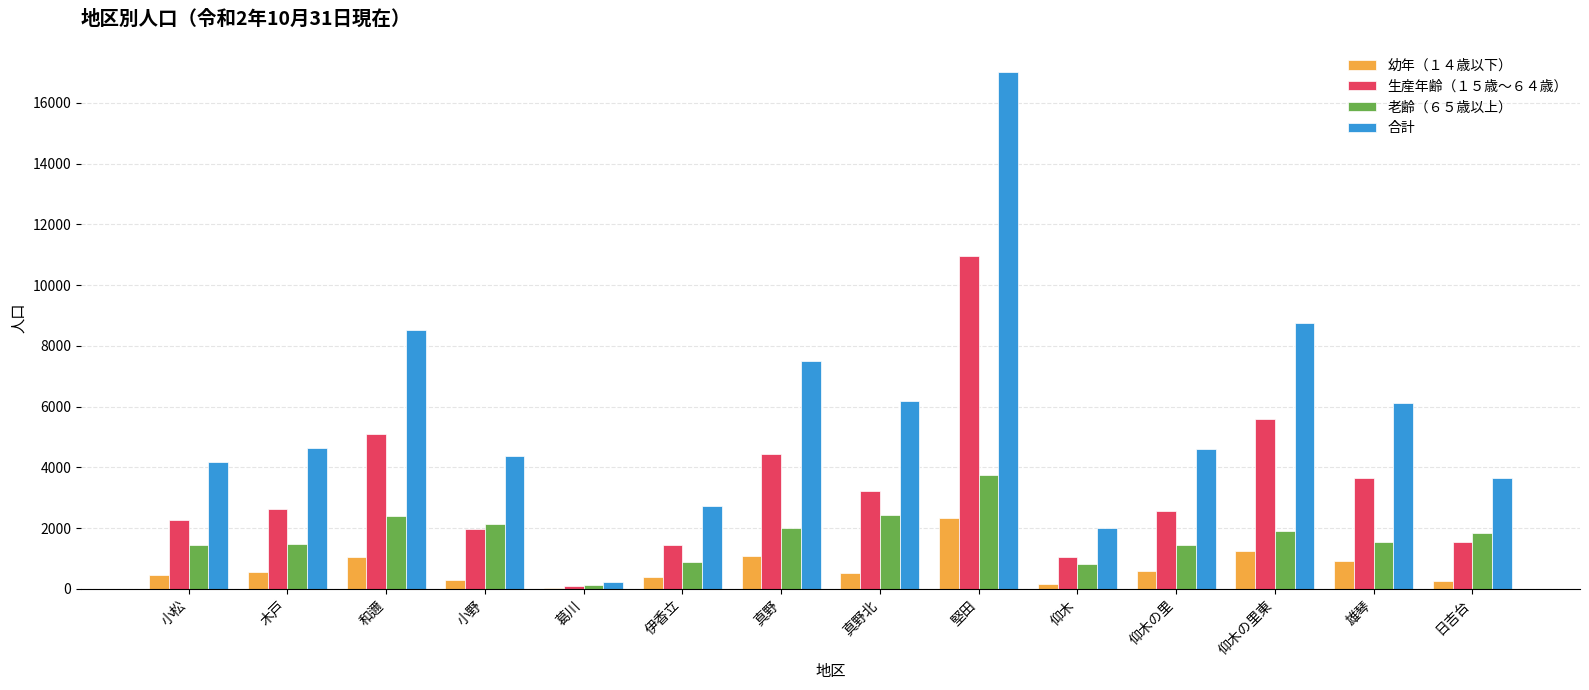

Is it true that 合計 equals 4635 at 木戸?

True